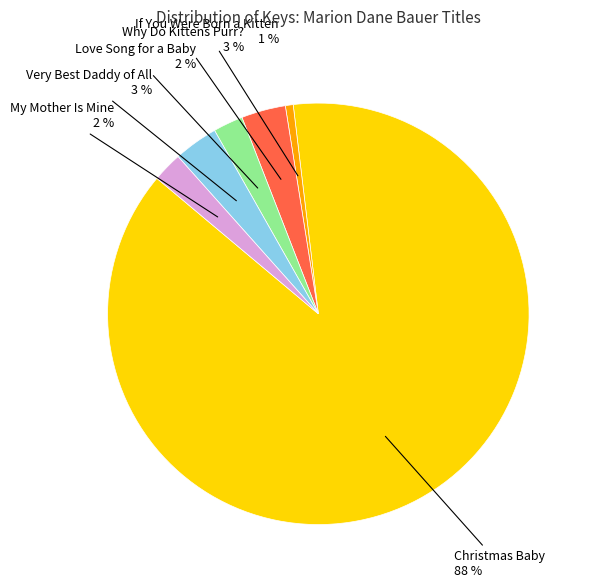

Count the number of slices in the pie.

6